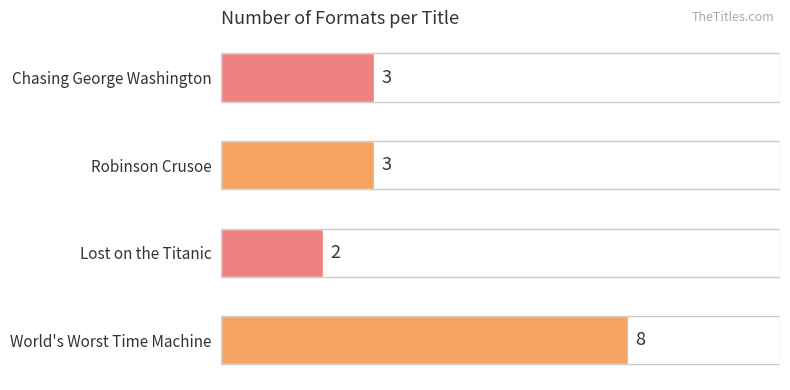

What is the sum of the values at Chasing George Washington and World's Worst Time Machine?

11